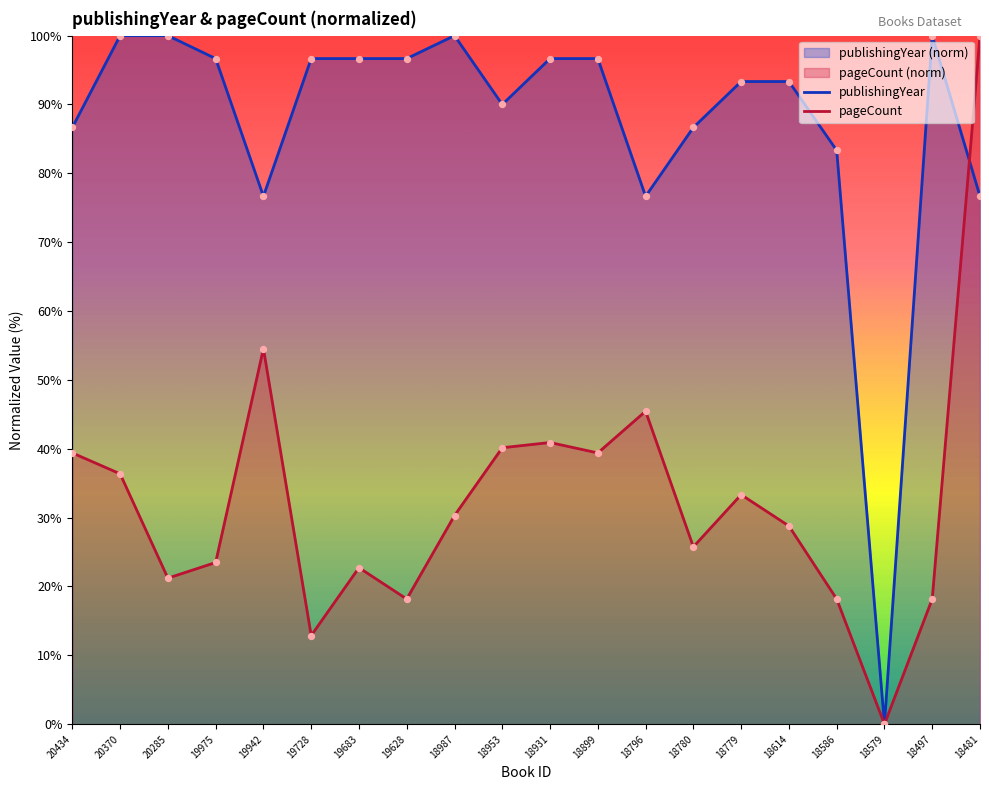

Which series reaches the maximum Y coordinate?

publishingYear